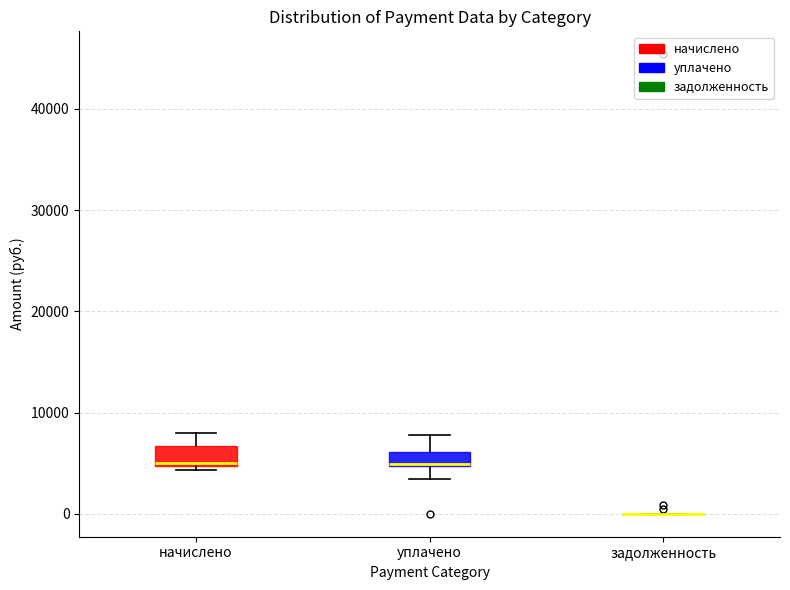

Where does the upper whisker of the box for начислено end on the y-axis? The values are not printed on the chart, so give them approximately, as read against the axis.

8000